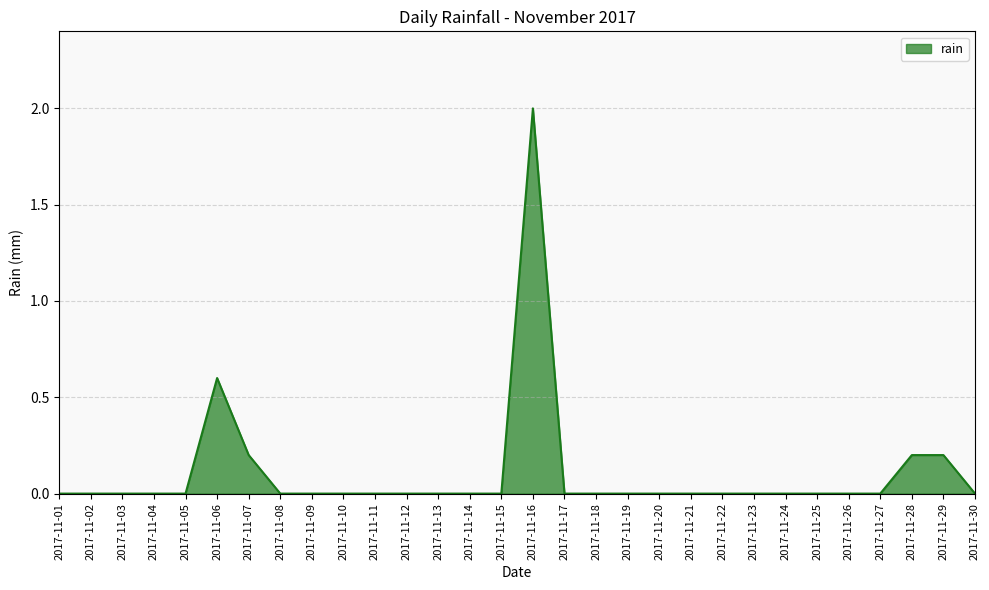

What is the sum of all values?

3.2